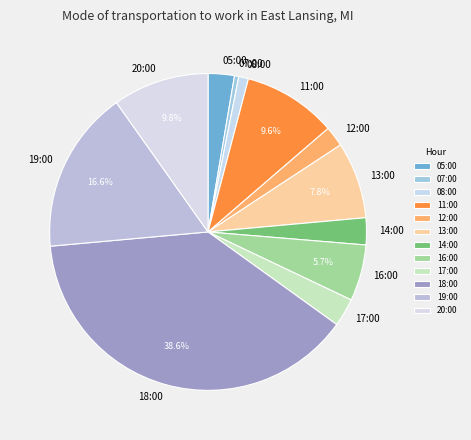

Between 16:00 and 20:00, which is larger?

20:00